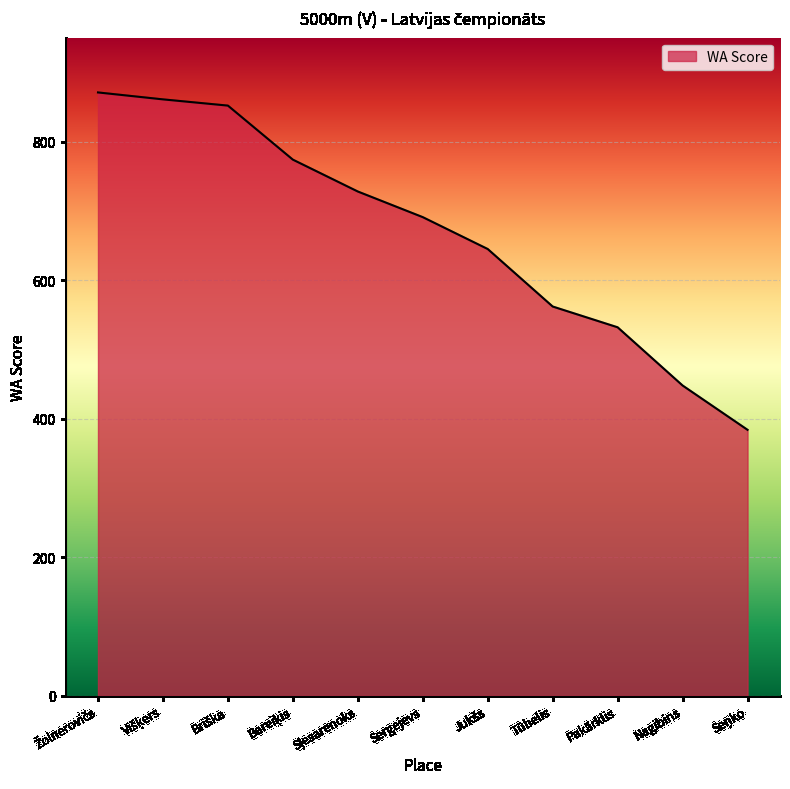

What is the maximum value shown in the chart?

871